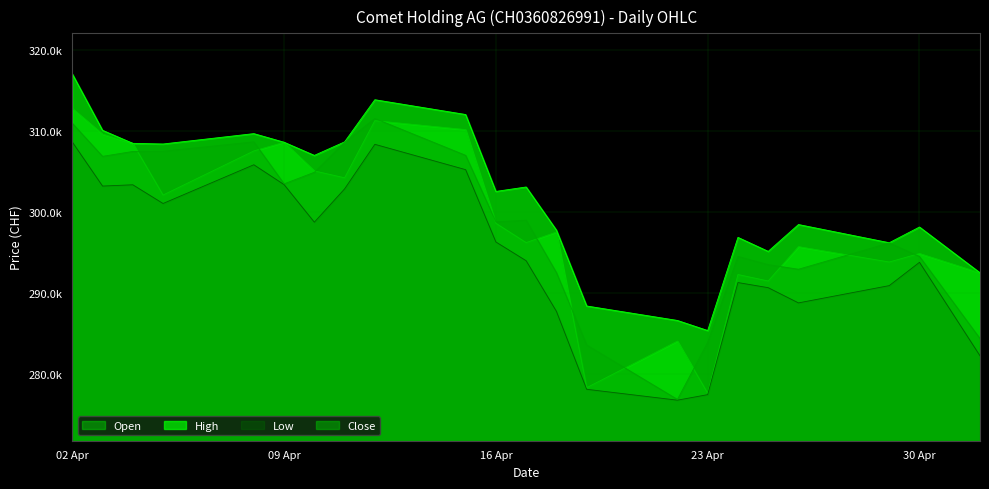

Where is the first local maximum for Open?

09 Apr